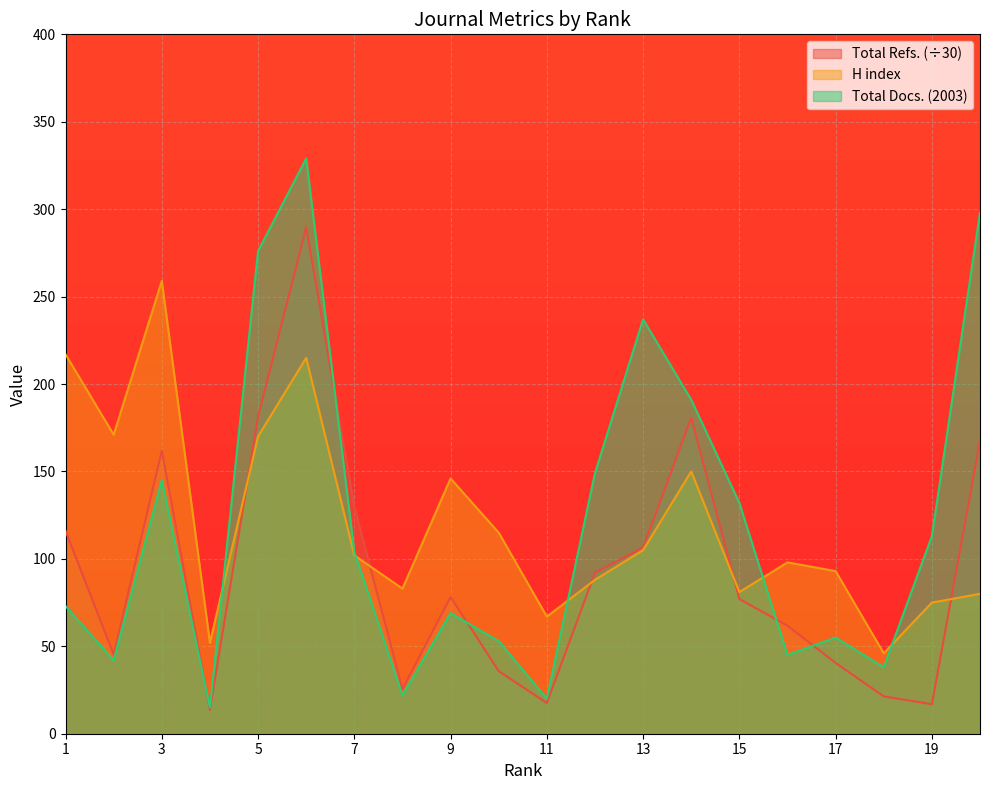

Reading right to left, what are all the values shown in this chart?

H index: 20=80.0	19=75.0	18=46.0	17=93.0	16=98.0	15=81.0	14=150.0	13=105.0	12=88.0	11=67.0	10=115.0	9=146.0	8=83.0	7=102.0	6=215.0	5=170.0	4=52.0	3=259.0	2=171.0	1=217.0
Total Docs. (2003): 20=298.0	19=113.0	18=38.0	17=55.0	16=45.0	15=132.0	14=191.0	13=237.0	12=149.0	11=20.0	10=53.0	9=69.0	8=22.0	7=104.0	6=329.0	5=276.0	4=15.0	3=145.0	2=42.0	1=73.0
Total Refs.: 20=167.5	19=16.9	18=21.3	17=40.5	16=61.8	15=77.0	14=180.7	13=106.4	12=92.1	11=17.6	10=35.8	9=78.2	8=25.5	7=129.7	6=289.7	5=181.3	4=13.6	3=161.8	2=45.3	1=116.0